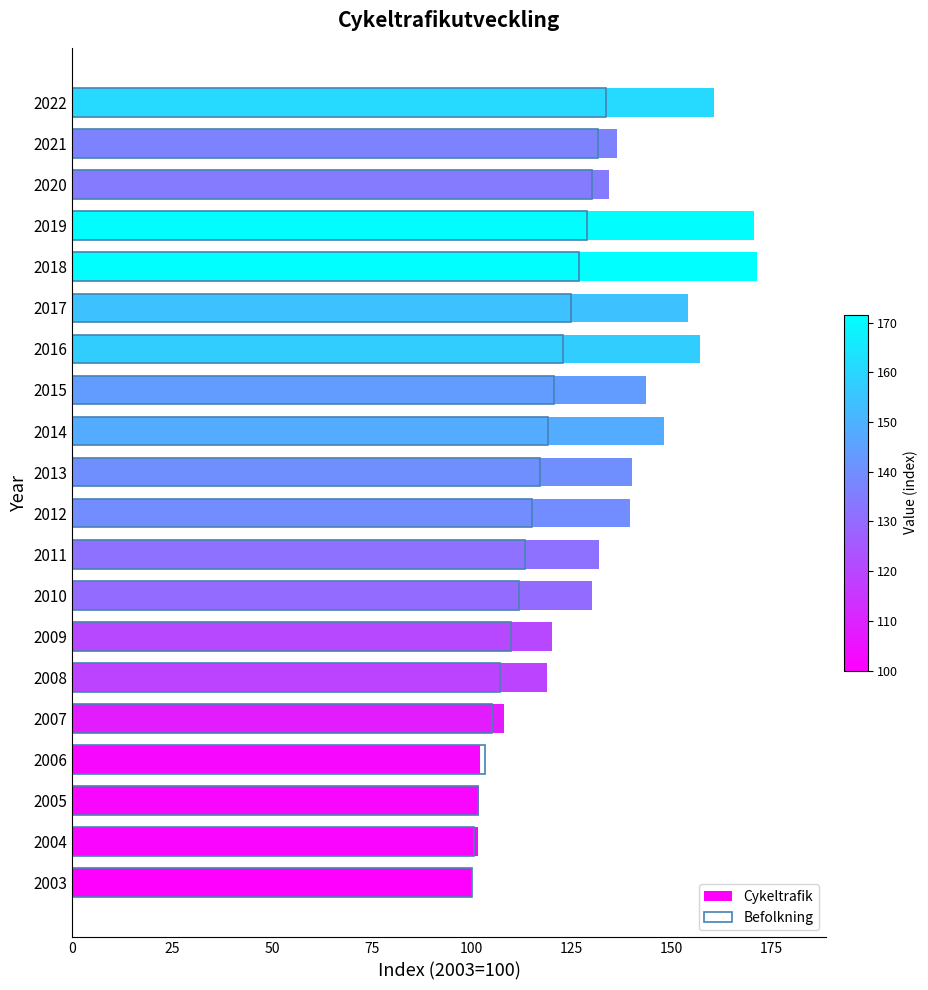

How many groups of bars are there?

20